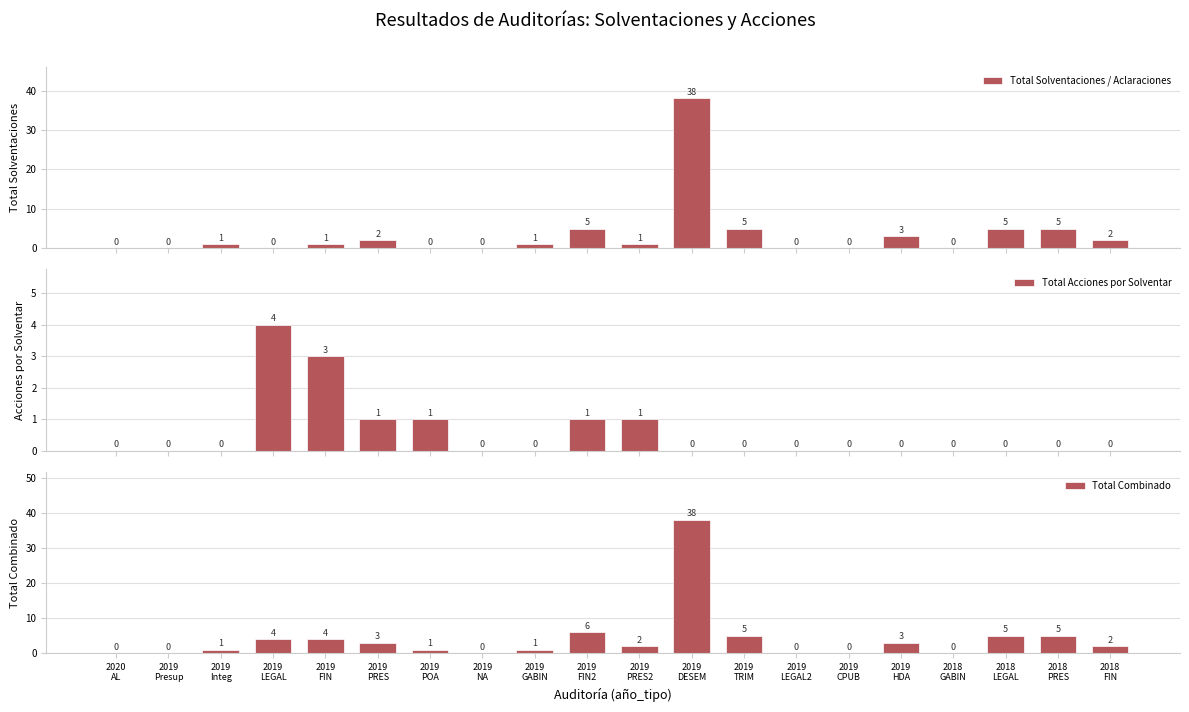

At how many categories does at least one series exceed 16?

1